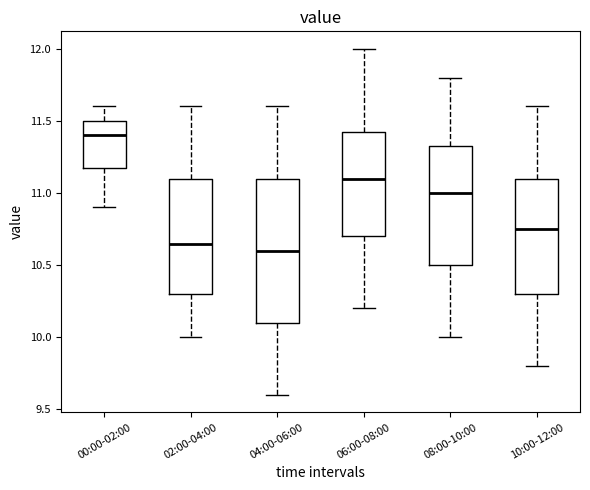

Which box is the tallest, from its lower edge to its upper edge?

04:00-06:00